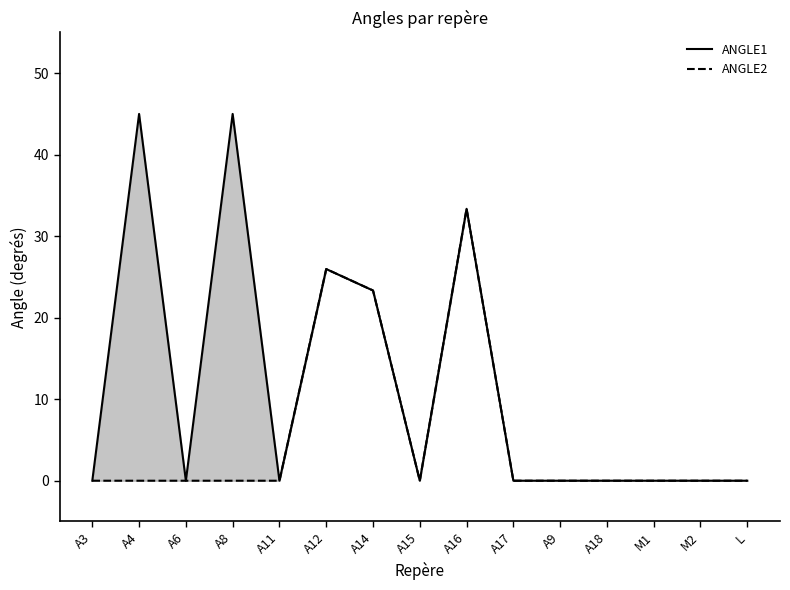

Between A8 and L, which series saw the biggest shift?

ANGLE1